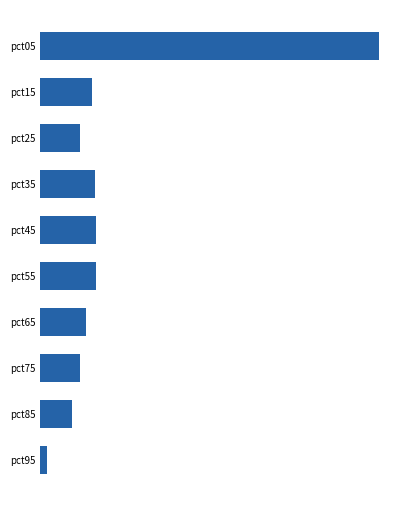

List the labels in order of value, largest first.

pct05, pct45, pct55, pct35, pct15, pct65, pct75, pct25, pct85, pct95